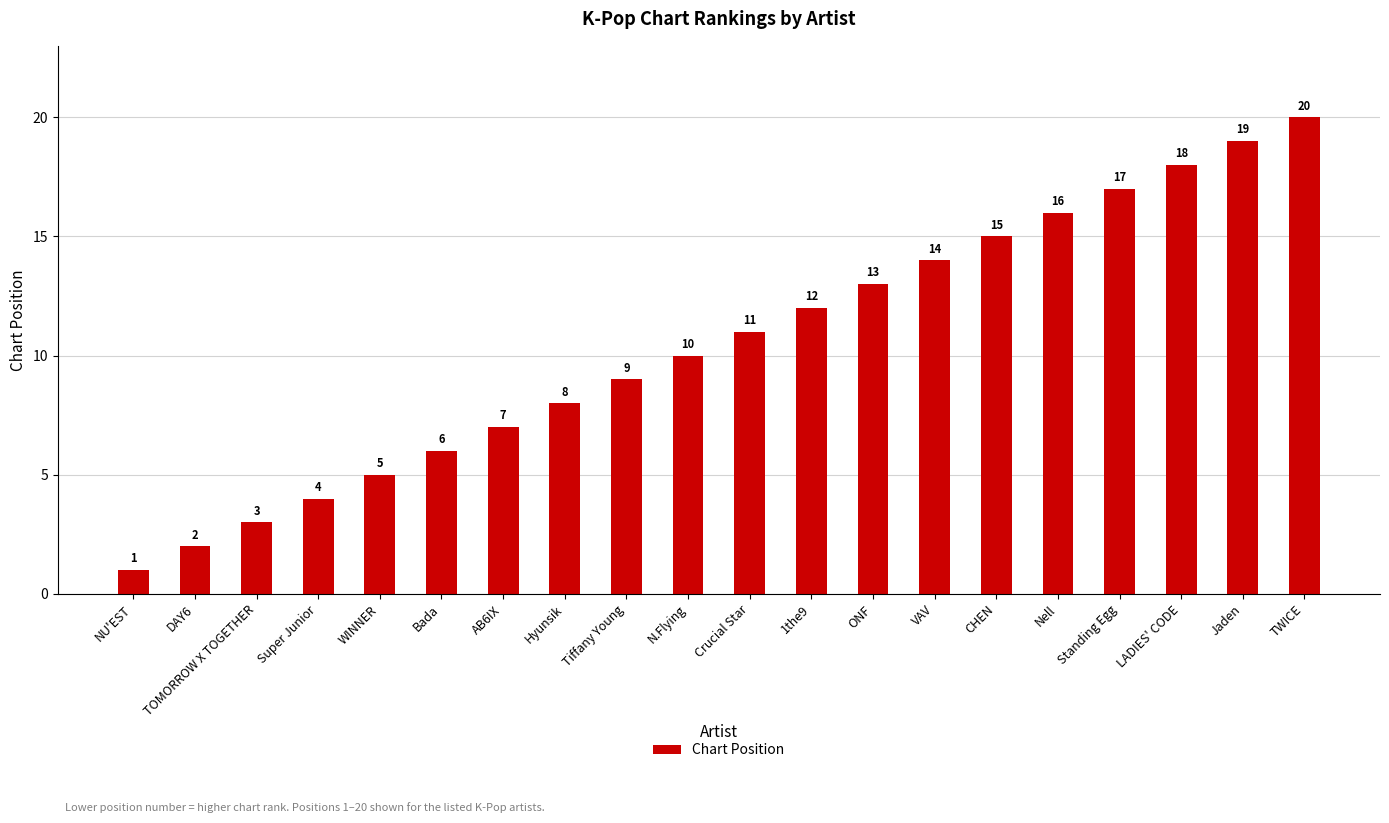

What is the difference between the maximum and minimum values?

19